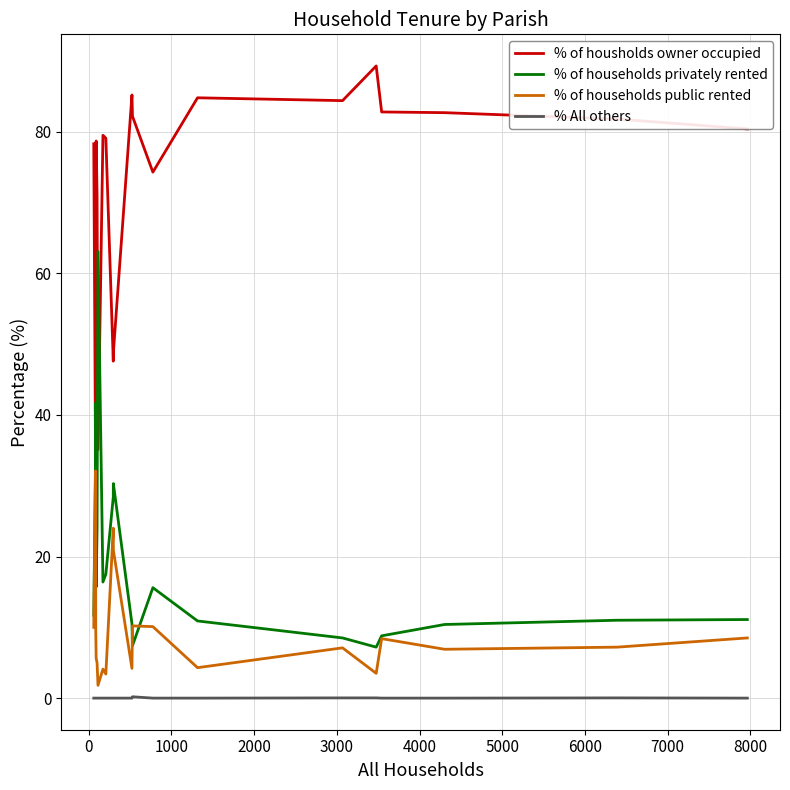

What is the maximum value shown in the chart?

89.3